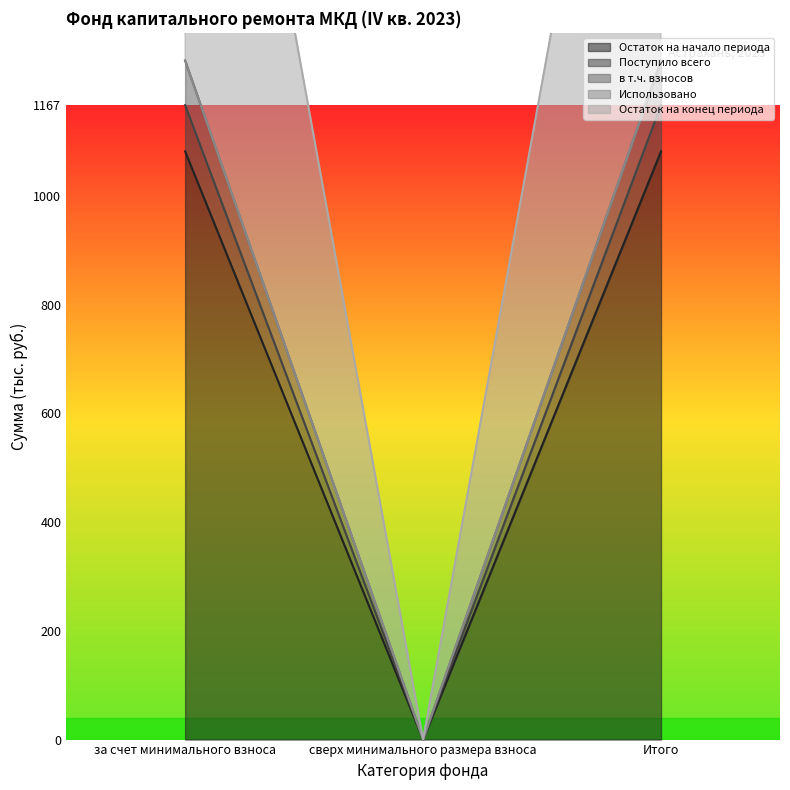

What is the total value across all series at за счет минимального взноса?

5996.3